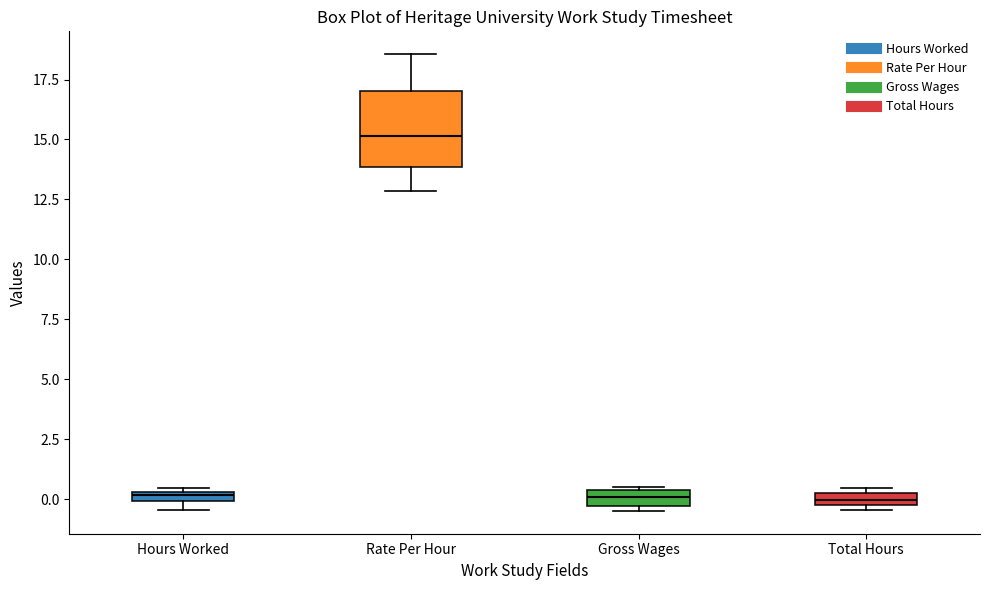

Where is the upper edge of the box for Hours Worked on the y-axis? The values are not printed on the chart, so give them approximately, as read against the axis.

0.5